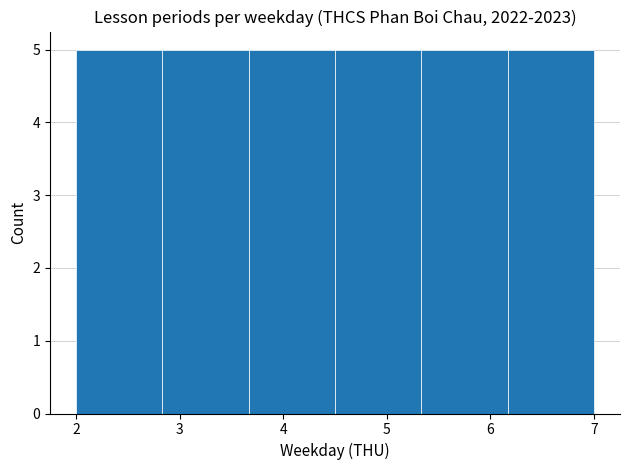

Reading left to right, transcribe this chart: for each bar, give the range it covers on the x-axis and its height. Neither the bar edges nor the heights are printed on the chart, so give them approximately, as read against the axes.

2.0 to 2.8: 5
2.8 to 3.7: 5
3.7 to 4.5: 5
4.5 to 5.3: 5
5.3 to 6.2: 5
6.2 to 7.0: 5